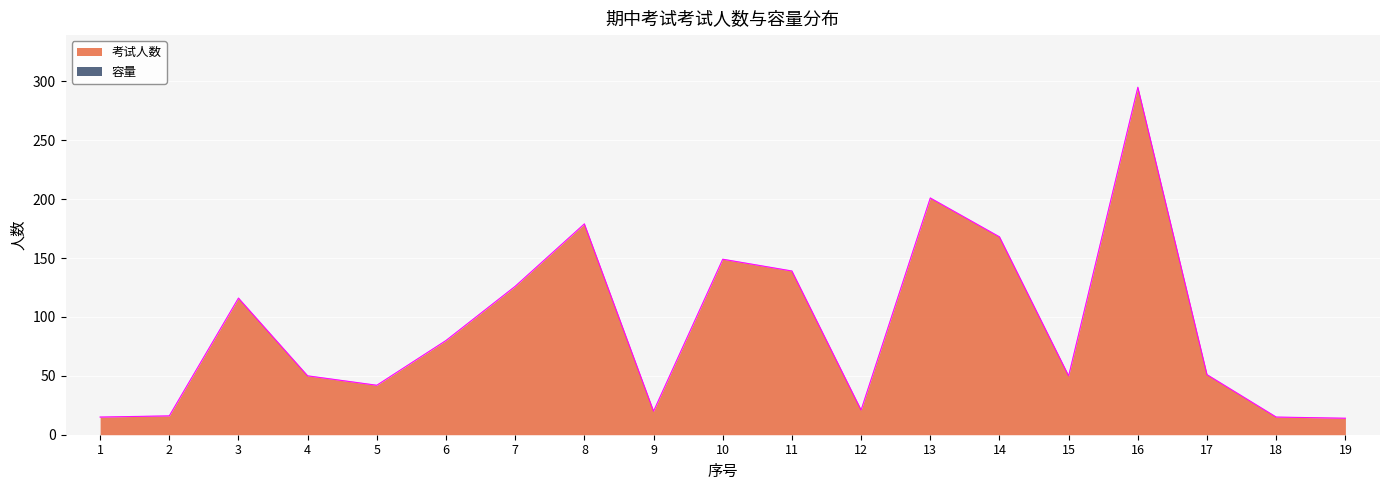

Reading left to right, list all the values displayed in this chart.

考试人数: 15	16	116	50	42	80	126	179	20	149	139	21	201	168	50	295	51	15	14
容量: 15	16	116	50	42	80	126	179	20	149	139	21	201	168	50	295	51	15	14